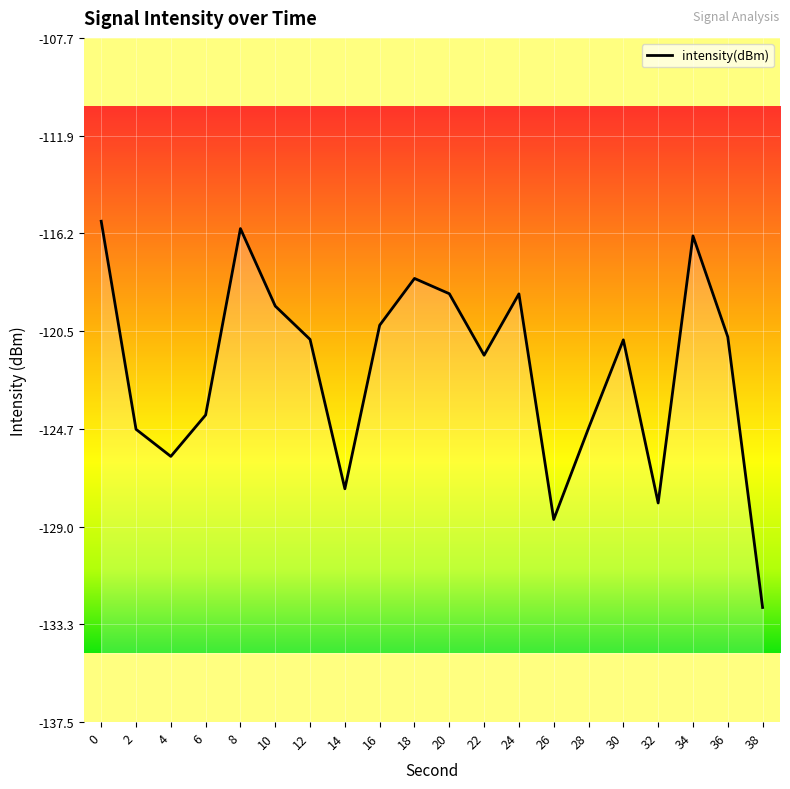

Where is the first local minimum?

4